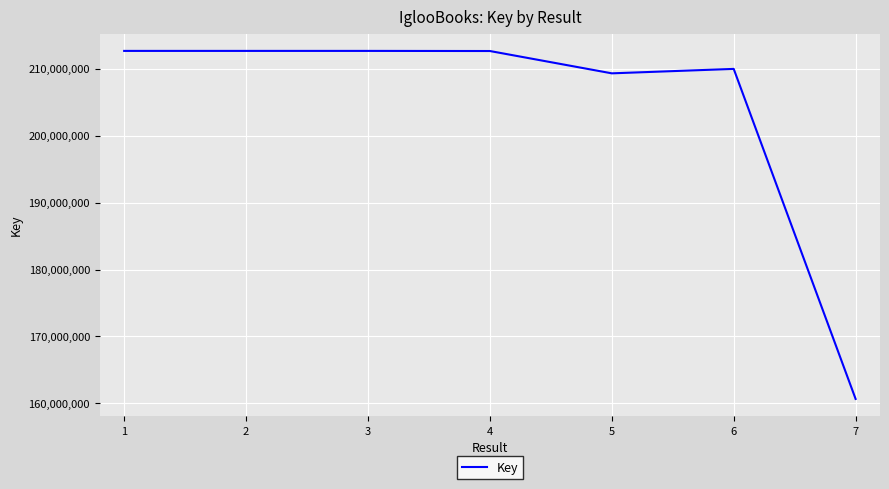

How many distinct data groups are displayed?

1